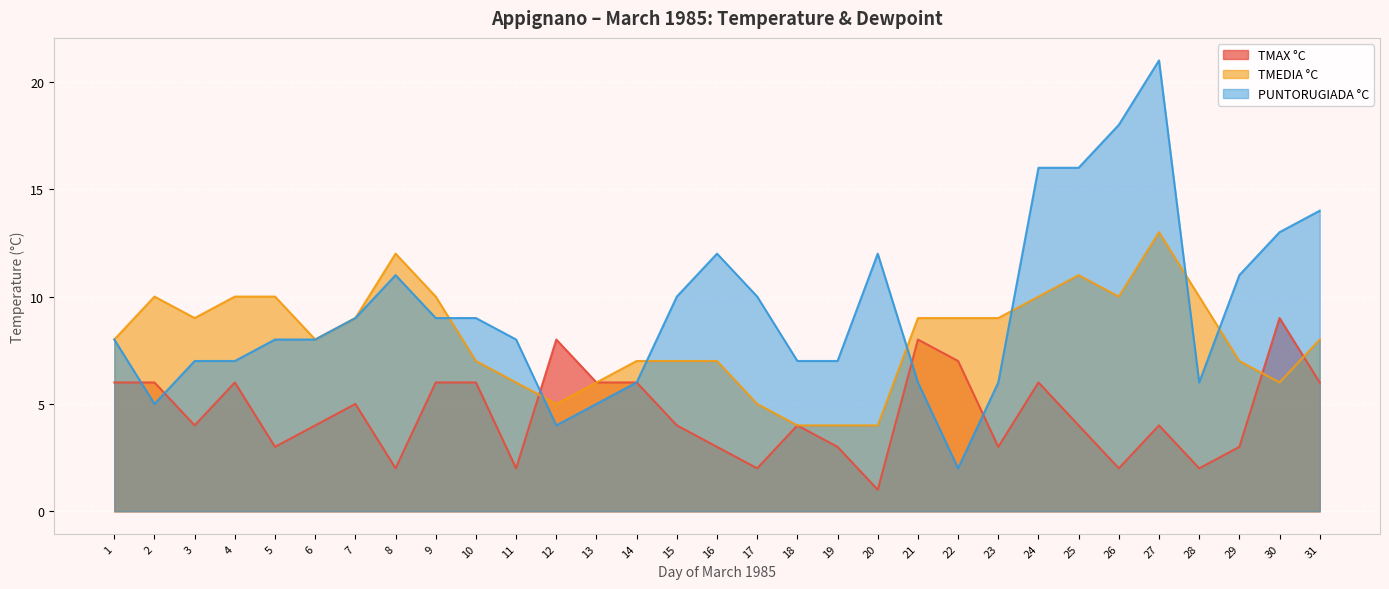

Which series changed the most between 1 and 16?

PUNTORUGIADA °C